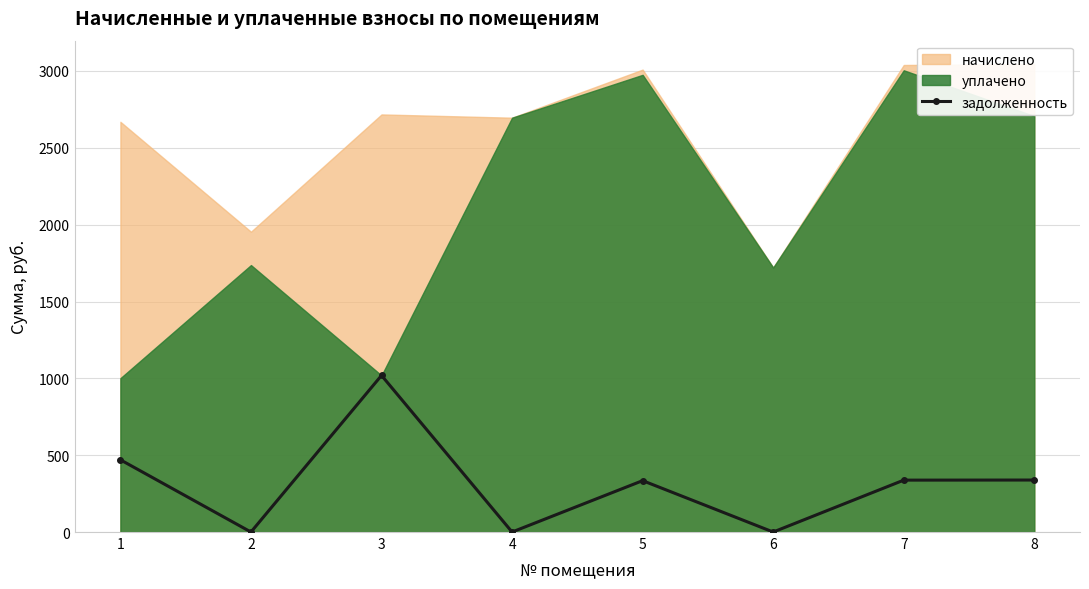

Count the number of values greater than 337.

4